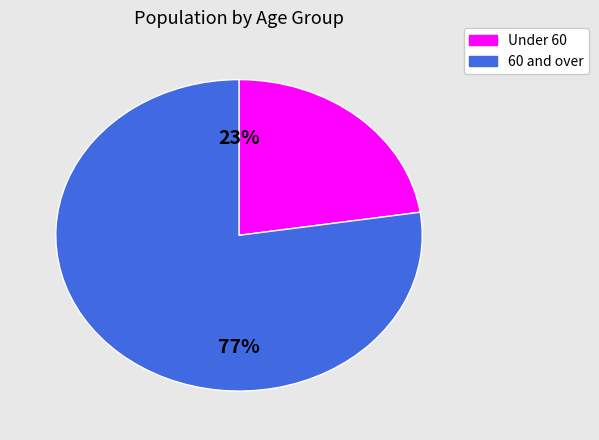

Is there any slice that represents more than half of the pie?

Yes